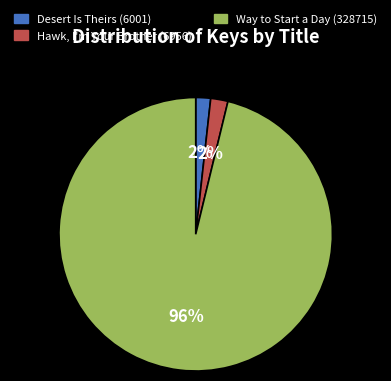

To the nearest percent, what is the difference between the largest and smallest slice percentages?

94%